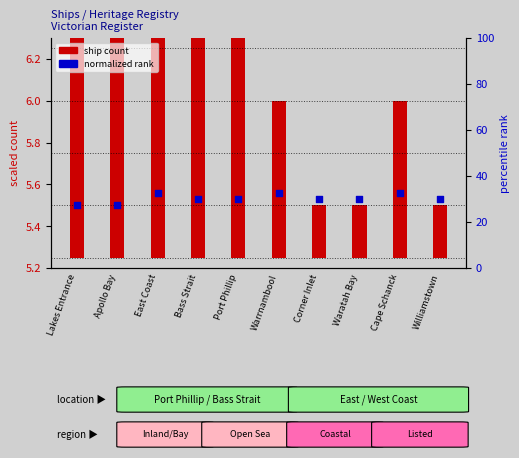

Which series reaches the minimum Y coordinate?

ship count